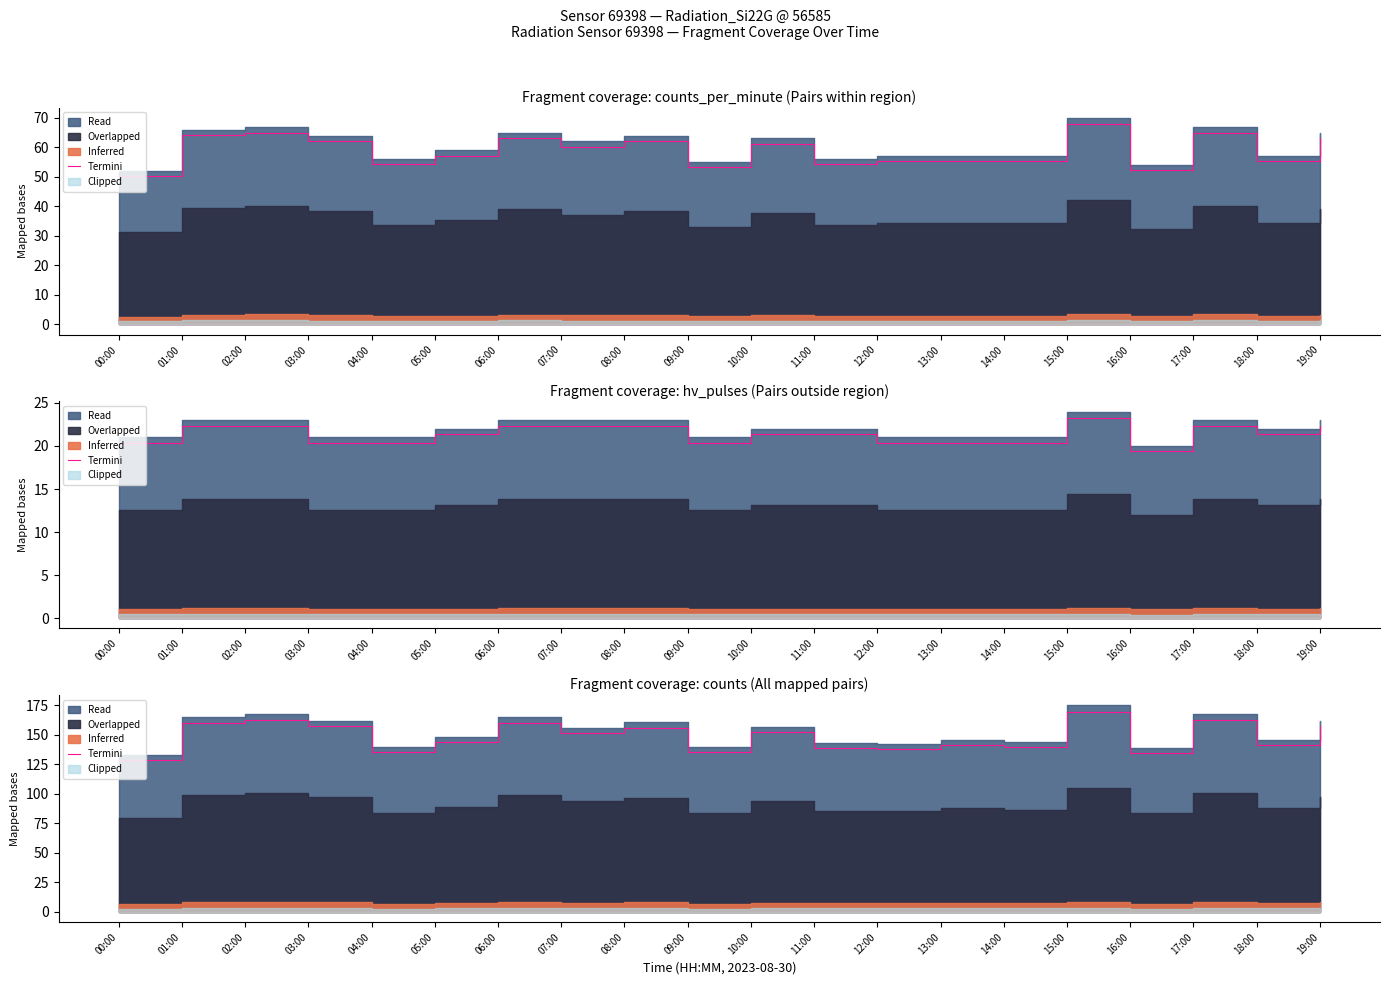

What is the label of the 15th point from the right?

05:00